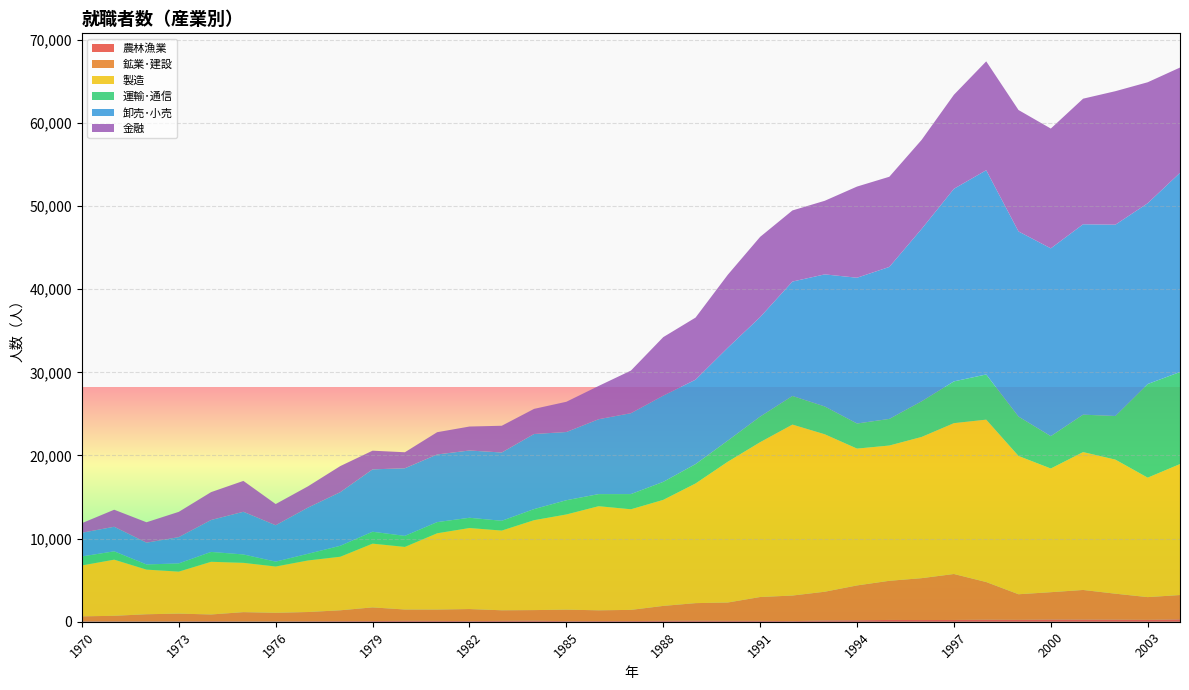

Reading right to left, extract all data points from this chart.

農林漁業: 2004=289	2003=225	2002=249	2001=255	2000=264	1999=226	1998=243	1997=213	1996=203	1995=215	1994=171	1993=151	1992=74	1991=105	1990=105	1989=119	1988=109	1987=81	1986=81	1985=69	1984=122	1983=103	1982=74	1981=99	1980=107	1979=79	1978=71	1977=61	1976=42	1975=40	1974=65	1973=45	1972=41	1971=45	1970=42
鉱業･建設: 2004=2923	2003=2736	2002=3125	2001=3567	2000=3290	1999=3080	1998=4533	1997=5530	1996=5040	1995=4710	1994=4197	1993=3459	1992=3077	1991=2868	1990=2208	1989=2119	1988=1795	1987=1344	1986=1293	1985=1385	1984=1278	1983=1275	1982=1451	1981=1368	1980=1363	1979=1647	1978=1305	1977=1108	1976=1032	1975=1114	1974=808	1973=932	1972=859	1971=668	1970=605
製造: 2004=15756	2003=14373	2002=16127	2001=16586	2000=14880	1999=16635	1998=19538	1997=18148	1996=16988	1995=16273	1994=16461	1993=18943	1992=20568	1991=18627	1990=16938	1989=14395	1988=12756	1987=12105	1986=12525	1985=11451	1984=10818	1983=9589	1982=9750	1981=9175	1980=7531	1979=7670	1978=6444	1977=6203	1976=5570	1975=5933	1974=6340	1973=5053	1972=5370	1971=6755	1970=6127
運輸･通信: 2004=11077	2003=11265	2002=5251	2001=4504	2000=3891	1999=4742	1998=5434	1997=5025	1996=4289	1995=3202	1994=3018	1993=3346	1992=3445	1991=3079	1990=2543	1989=2329	1988=2166	1987=1827	1986=1455	1985=1712	1984=1332	1983=1176	1982=1233	1981=1343	1980=1327	1979=1430	1978=1315	1977=803	1976=587	1975=1007	1974=1185	1973=987	1972=621	1971=1002	1970=1083
卸売･小売: 2004=23963	2003=21750	2002=23016	2001=22905	2000=22596	1999=22274	1998=24570	1997=23171	1996=20739	1995=18285	1994=17540	1993=15890	1992=13761	1991=11969	1990=11178	1989=10157	1988=10373	1987=9733	1986=9009	1985=8206	1984=9035	1983=8217	1982=8092	1981=8138	1980=8133	1979=7505	1978=6450	1977=5555	1976=4375	1975=5134	1974=3840	1973=3163	1972=2620	1971=2953	1970=2847
金融: 2004=12665	2003=14554	2002=16061	2001=15111	2000=14411	1999=14605	1998=13100	1997=11313	1996=10711	1995=10849	1994=10967	1993=8853	1992=8556	1991=9653	1990=8778	1989=7471	1988=7040	1987=5127	1986=4005	1985=3640	1984=3023	1983=3217	1982=2884	1981=2679	1980=1928	1979=2247	1978=3140	1977=2560	1976=2551	1975=3714	1974=3354	1973=3040	1972=2456	1971=2052	1970=1154